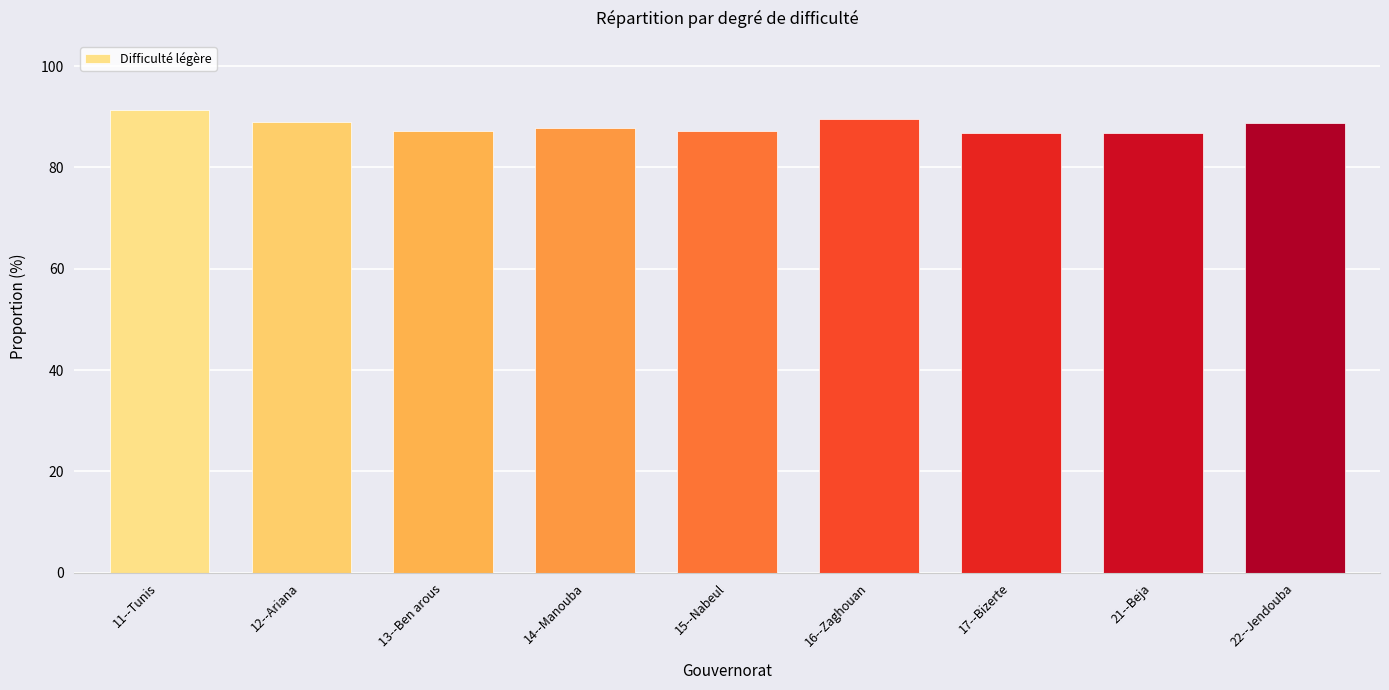

Read the value at 13--Ben arous.

87.1